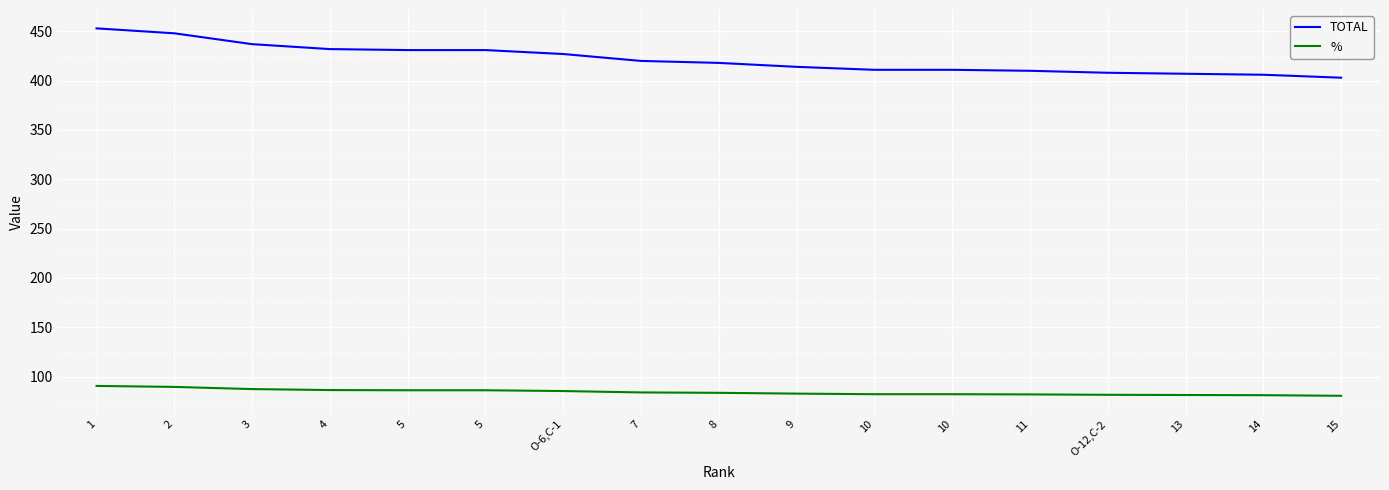

At 14, list the series in order from largest to smallest.

TOTAL, %